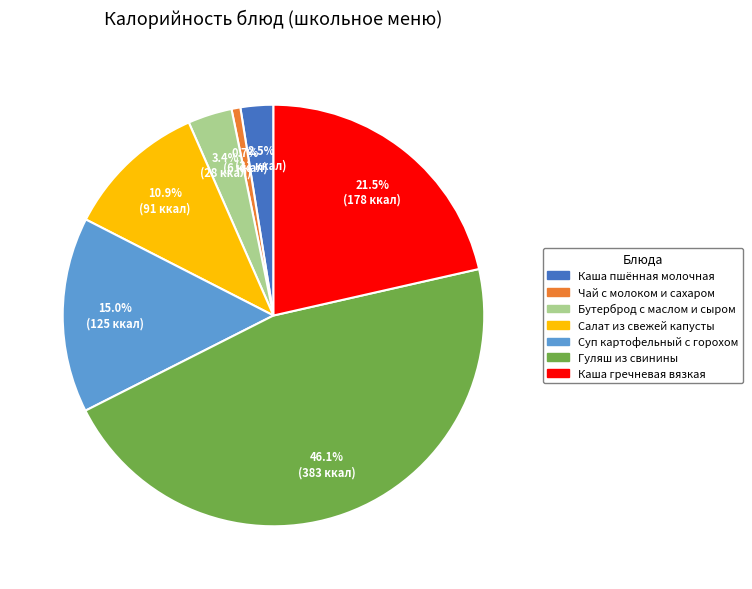

Between Салат из свежей капусты and Бутерброд с маслом и сыром, which is larger?

Салат из свежей капусты